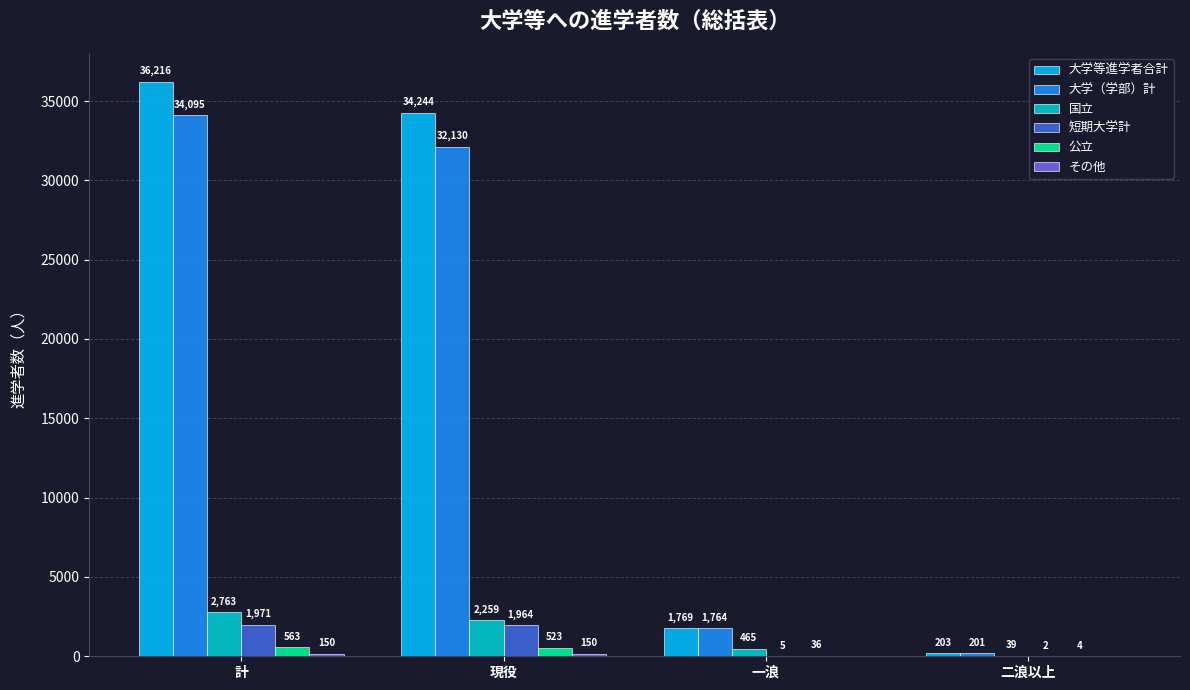

What is the maximum value shown in the chart?

36216